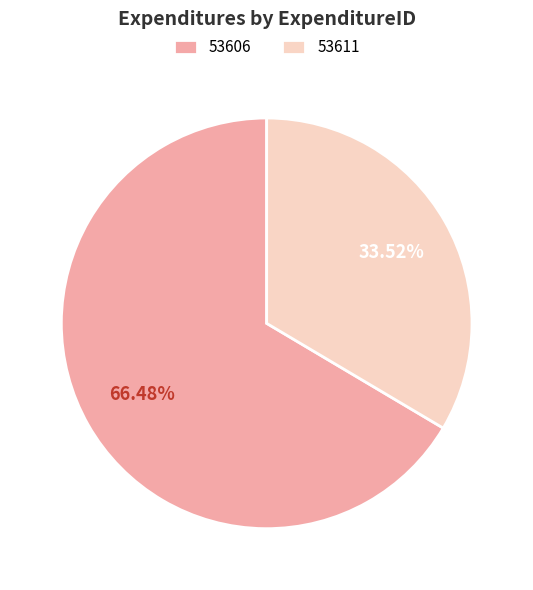

Which slice is the smallest?

53611